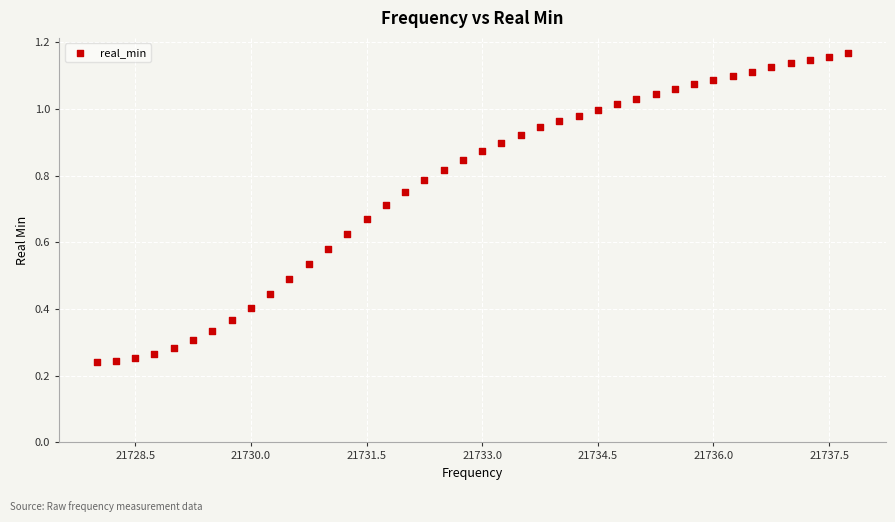

What is the range of X values (max minus min)?

9.8